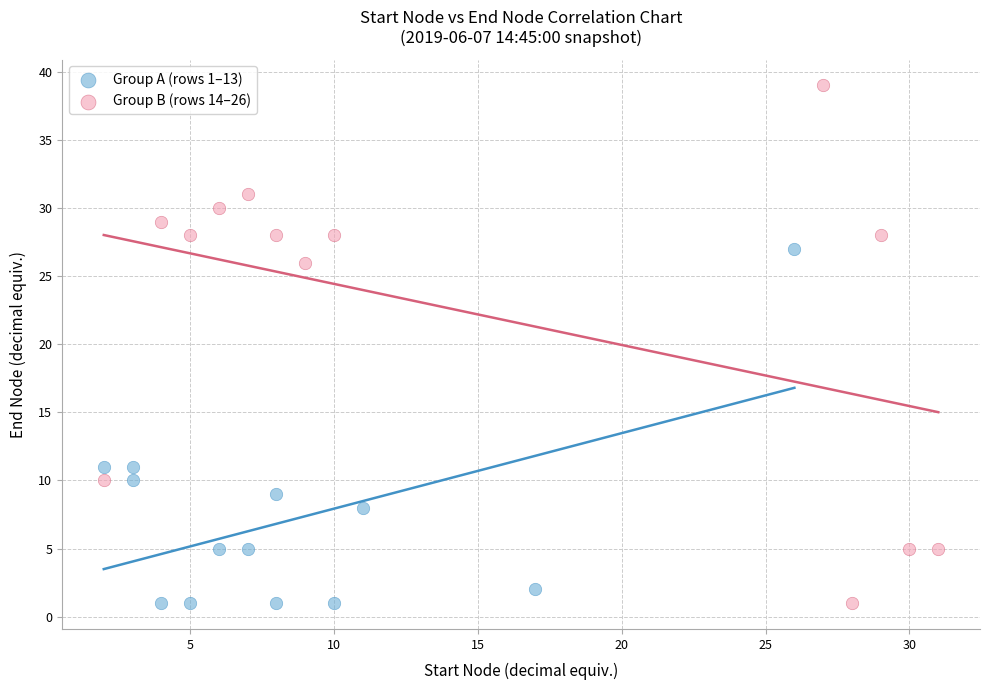

Which series has the widest spread of Y values?

Group B (rows 14–26)